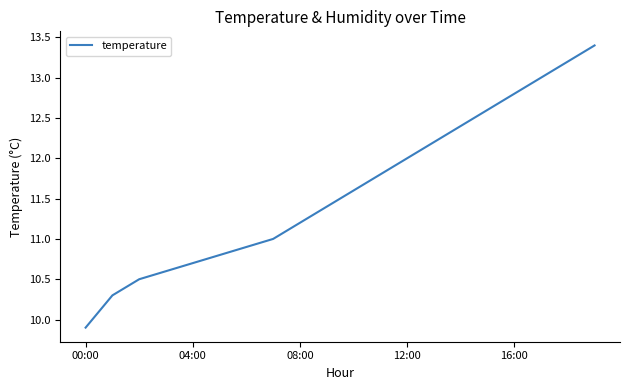

Reading left to right, list all the values displayed in this chart.

9.9	10.3	10.5	10.6	10.7	10.8	10.9	11.0	11.2	11.4	11.6	11.8	12.0	12.2	12.4	12.6	12.8	13.0	13.2	13.4